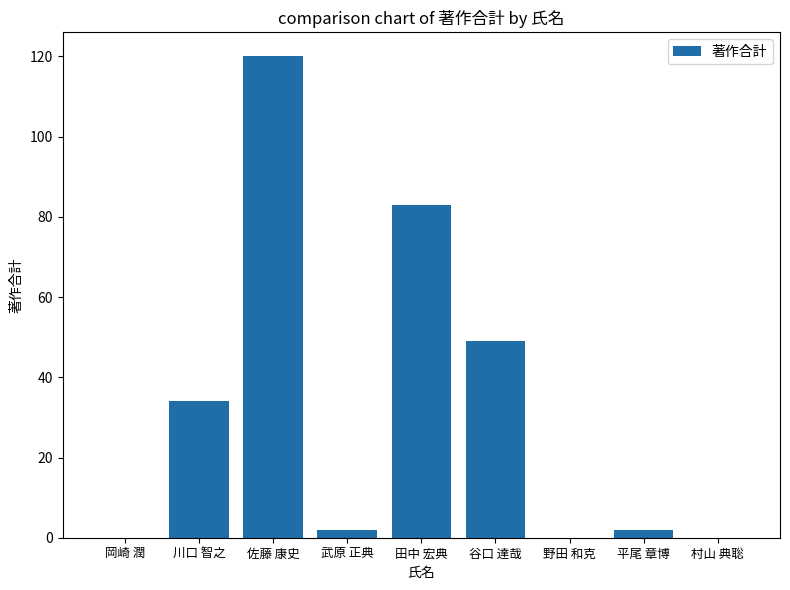

The value at 佐藤 康史 is 120. True or false?

True